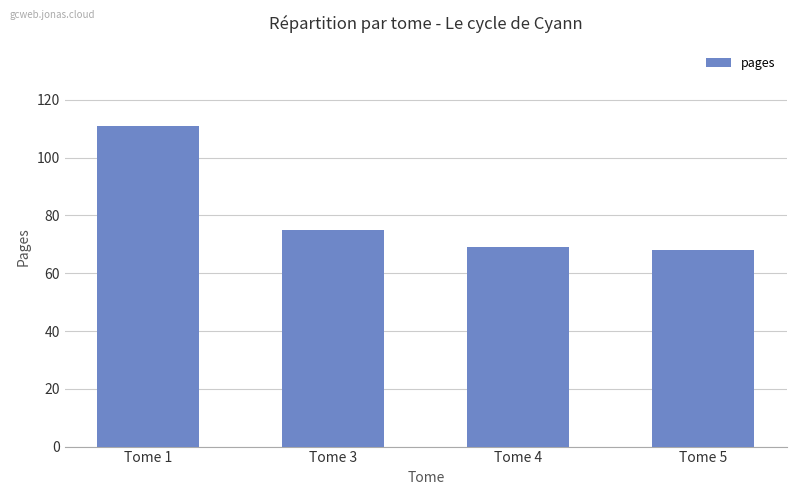

Which category has the highest value across all series?

Tome 1